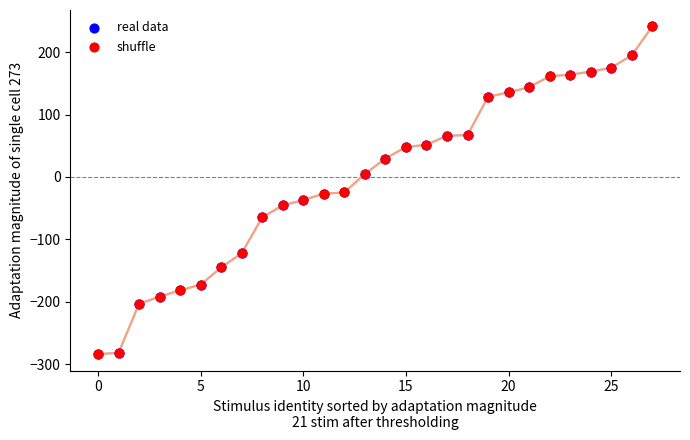

What are all the series names shown in the legend?

real data, shuffle